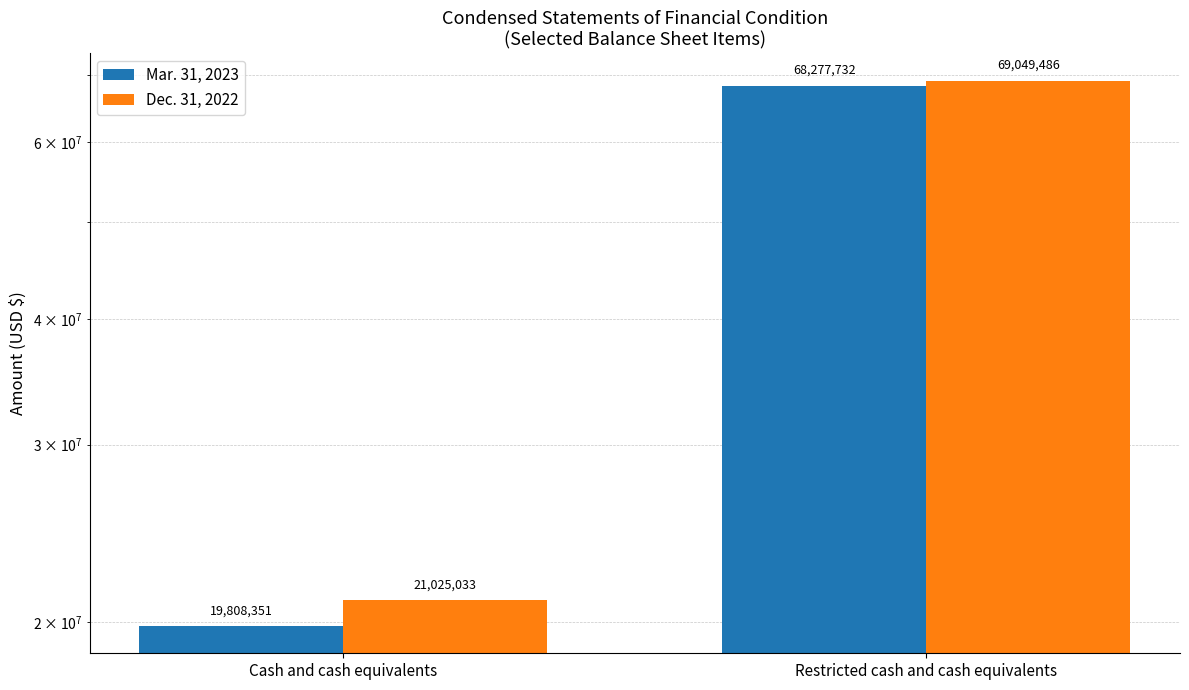

At how many categories does at least one series exceed 40704073?

1